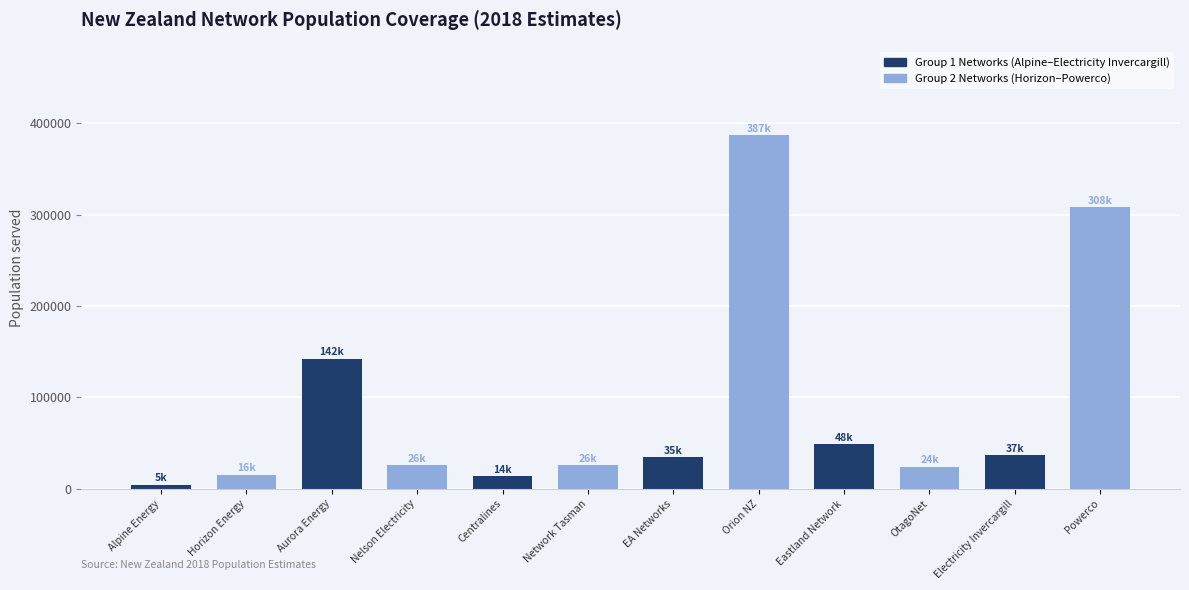

What is the spread (max minus min) of values at Eastland Network?

24440